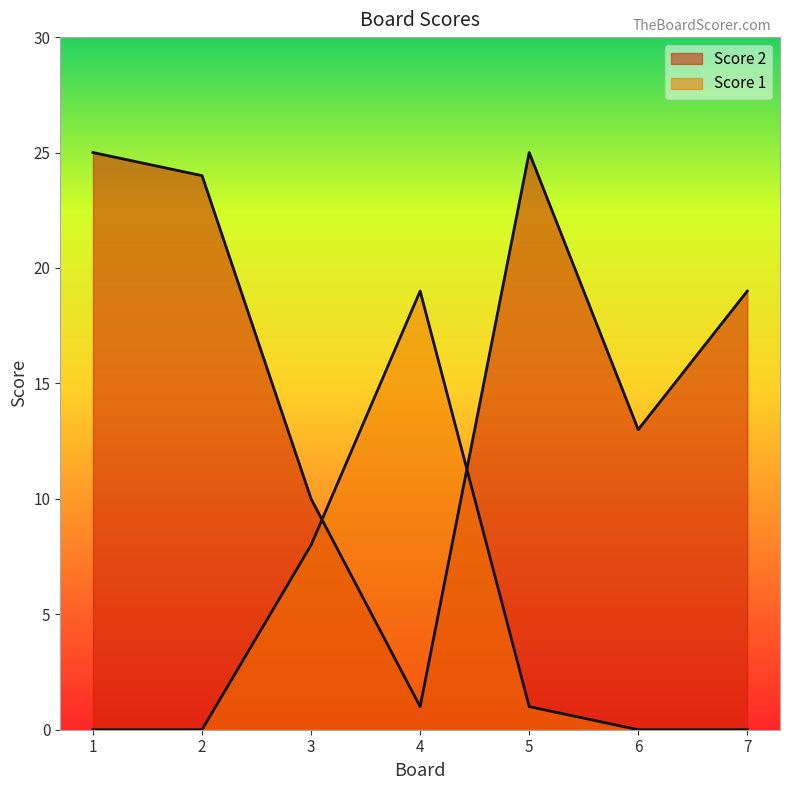

List the series in order of their peak value, highest first.

Score 2, Score 1